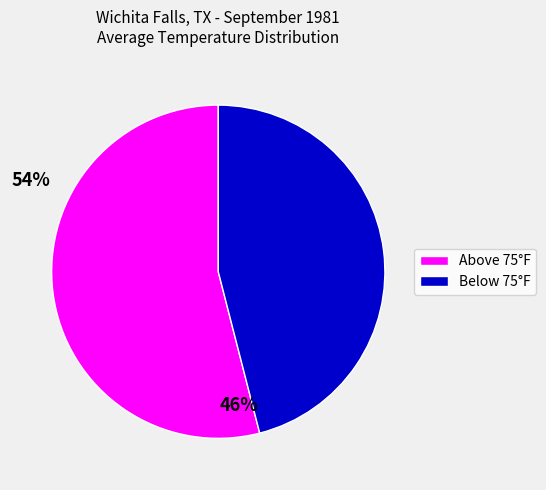

Does any single category account for the majority?

Yes